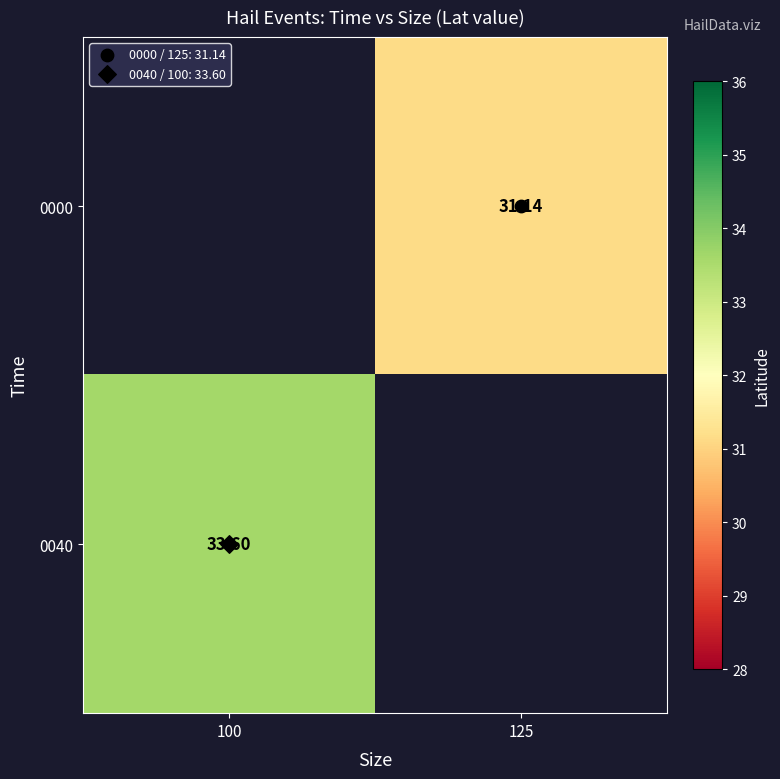

The 0000 series shows 11.6 at 125. True or false?

False